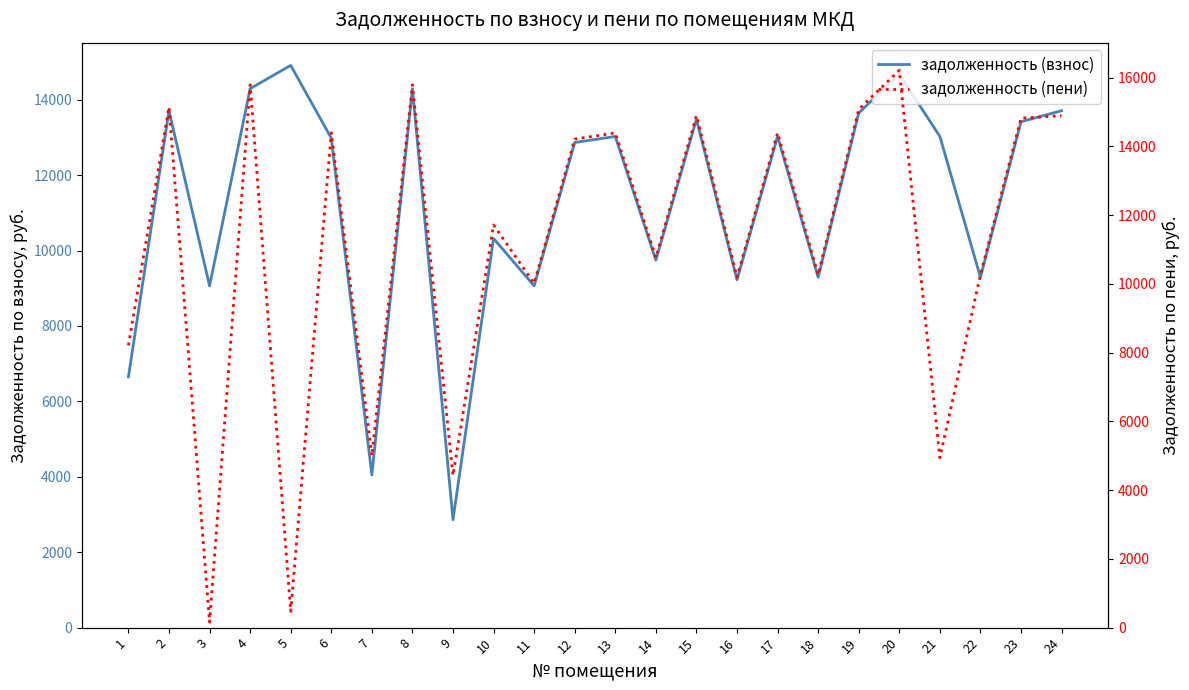

What is the difference between the задолженность (взнос) values at 17 and 12?

162.5